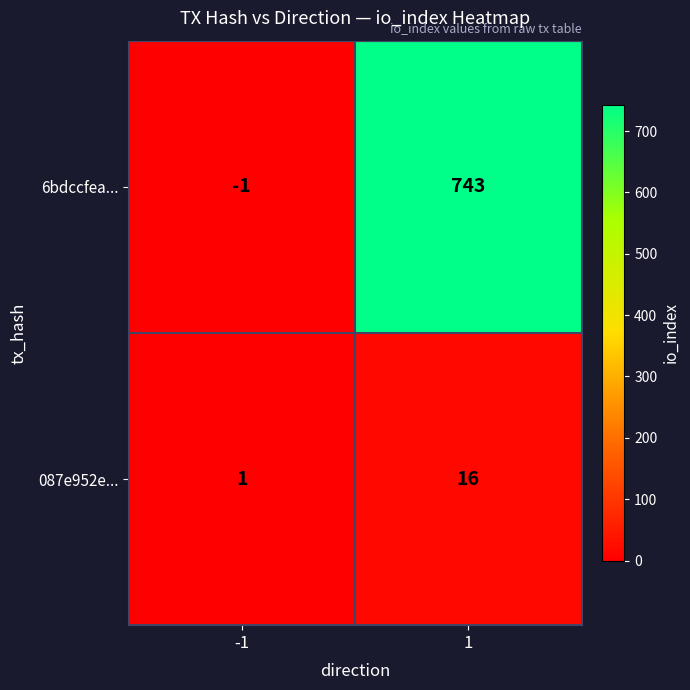

Reading right to left, list all the values displayed in this chart.

6bdccfea...: 1=743	-1=-1
087e952e...: 1=16	-1=1